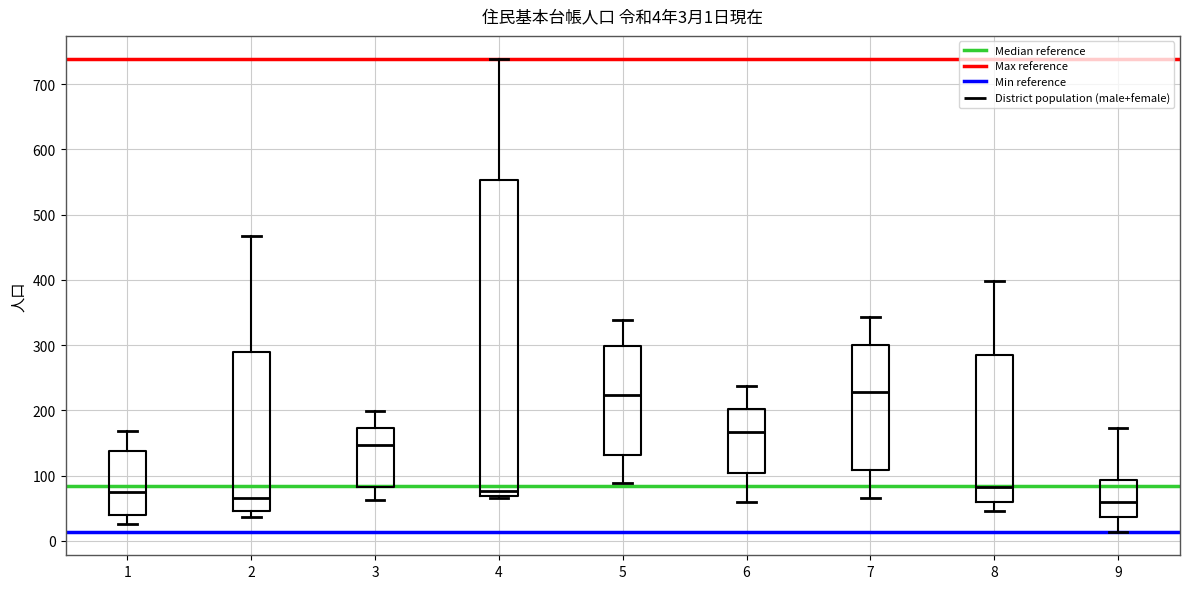

Comparing the boxes themselves (not the whiskers), which one is the tallest?

4